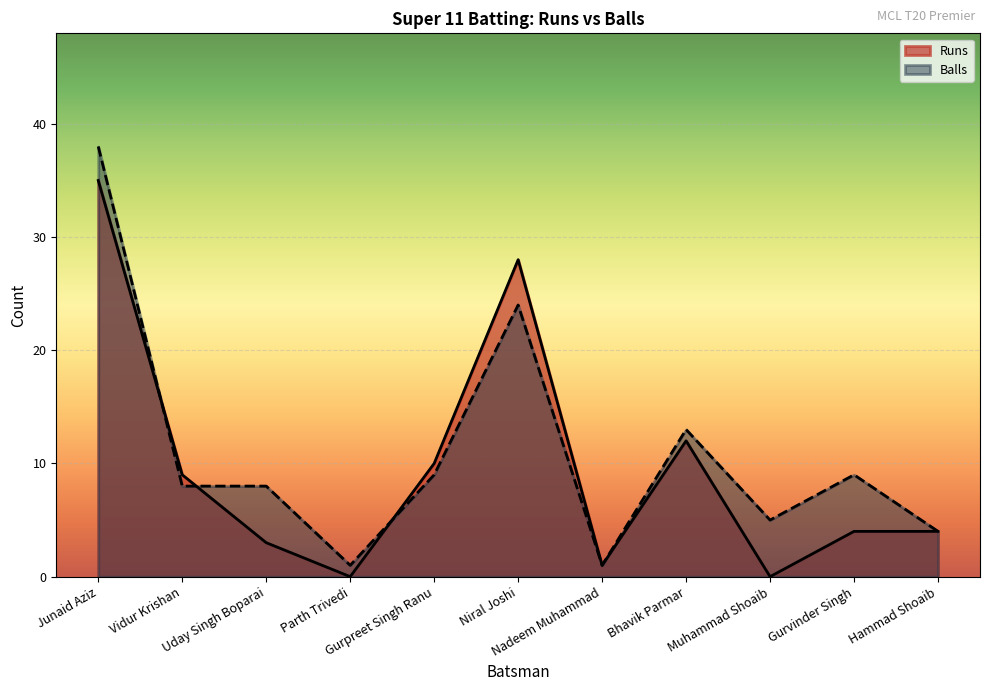

Rank the categories by Balls value from highest to lowest.

Junaid Aziz, Niral Joshi, Bhavik Parmar, Gurpreet Singh Ranu, Gurvinder Singh, Vidur Krishan, Uday Singh Boparai, Muhammad Shoaib, Hammad Shoaib, Parth Trivedi, Nadeem Muhammad